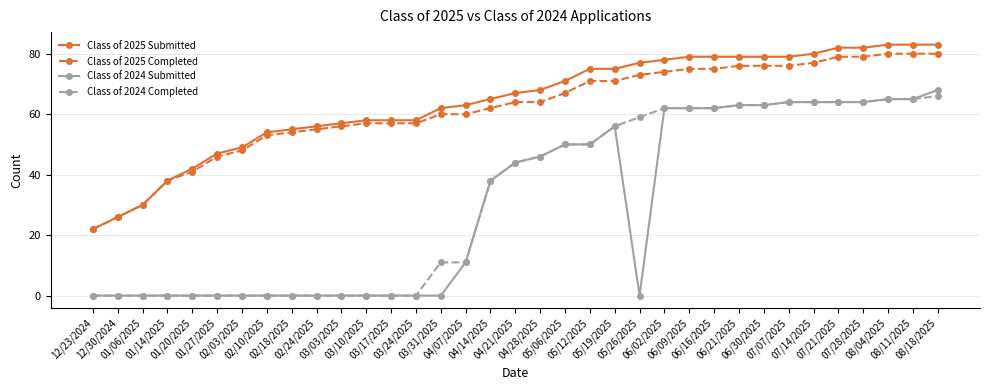

What is the maximum value shown in the chart?

83